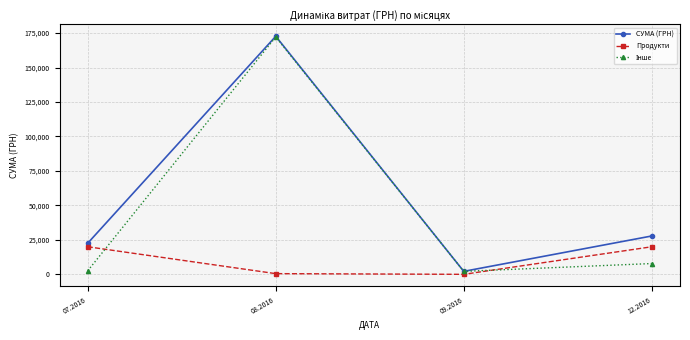

What is the greatest value displayed?

172697.9